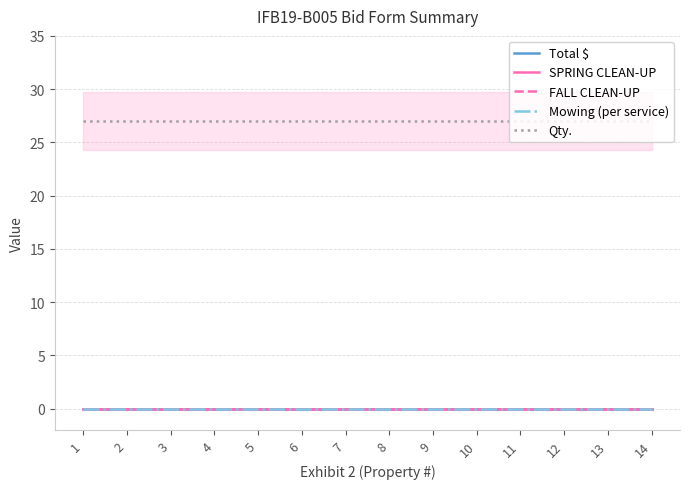

Which series has the largest range (max minus min)?

Total $